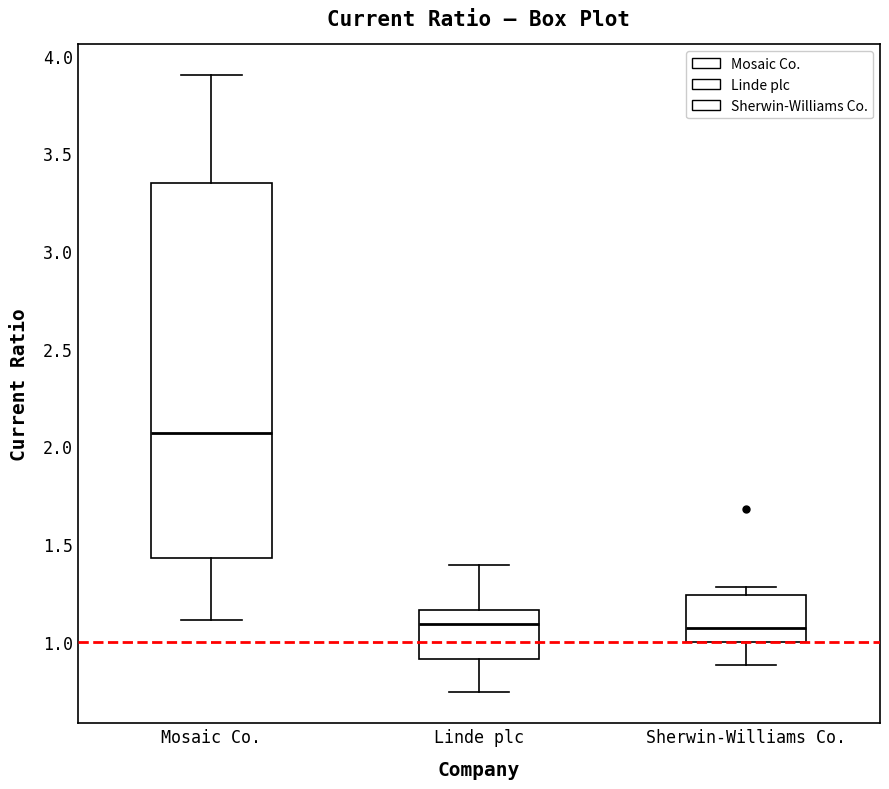

Where does the lower whisker of the box for Mosaic Co. end on the y-axis? The values are not printed on the chart, so give them approximately, as read against the axis.

1.10